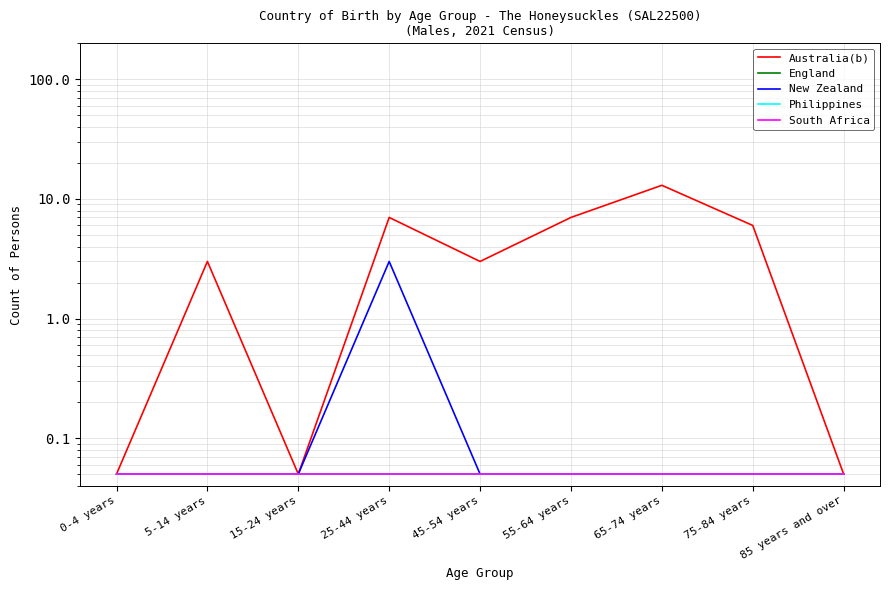

True or false: New Zealand and Australia(b) intersect in this chart.

False